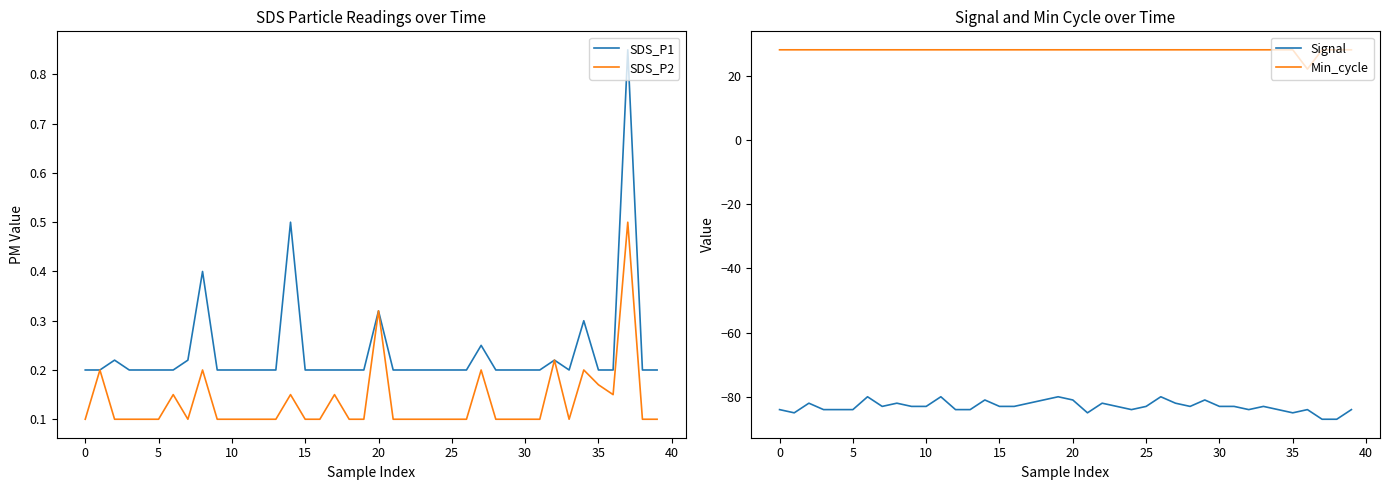

True or false: Signal and Min_cycle cross at least once.

False